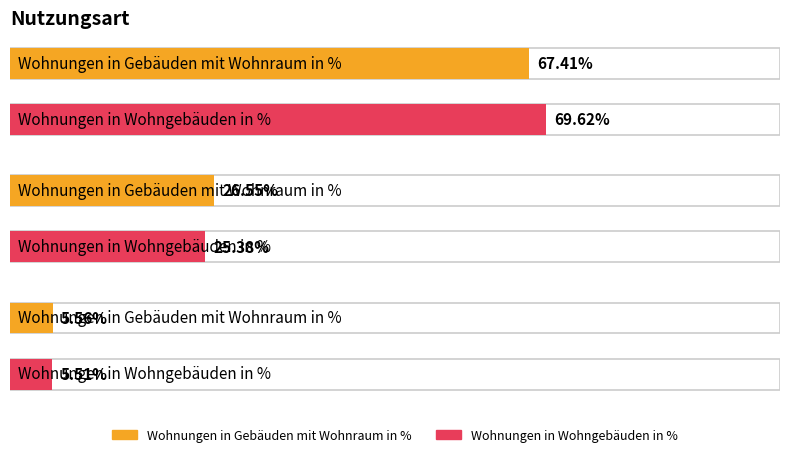

Reading right to left, transcribe all the data shown in this chart.

Wohnungen in Gebäuden mit Wohnraum in %: 5.6	26.6	67.4
Wohnungen in Wohngebäuden in %: 5.5	25.4	69.6